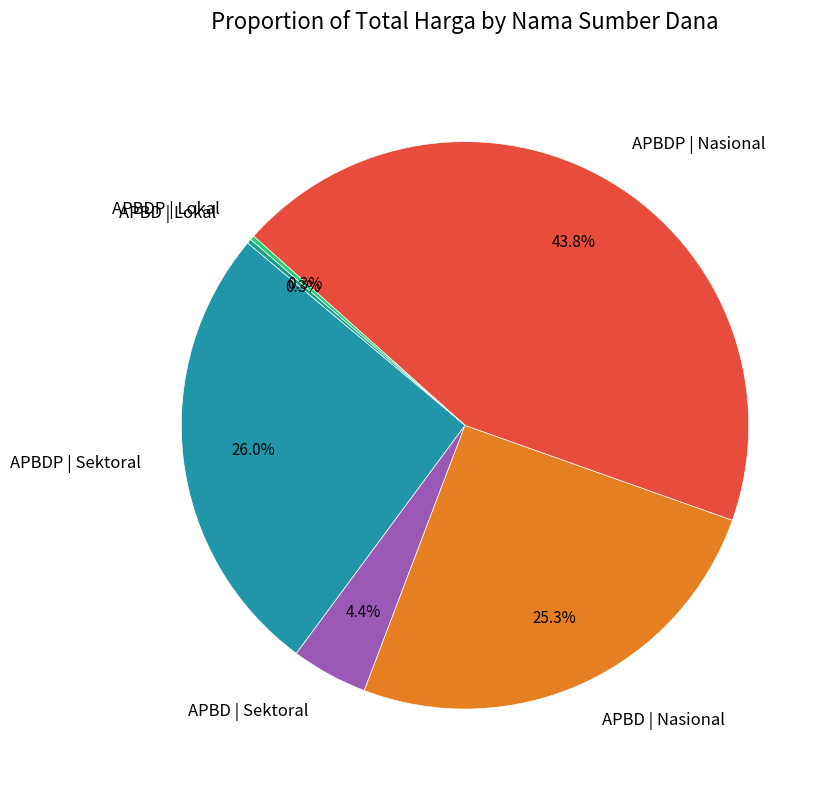

What portion of the pie excludes APBDP | Nasional?

56.2%